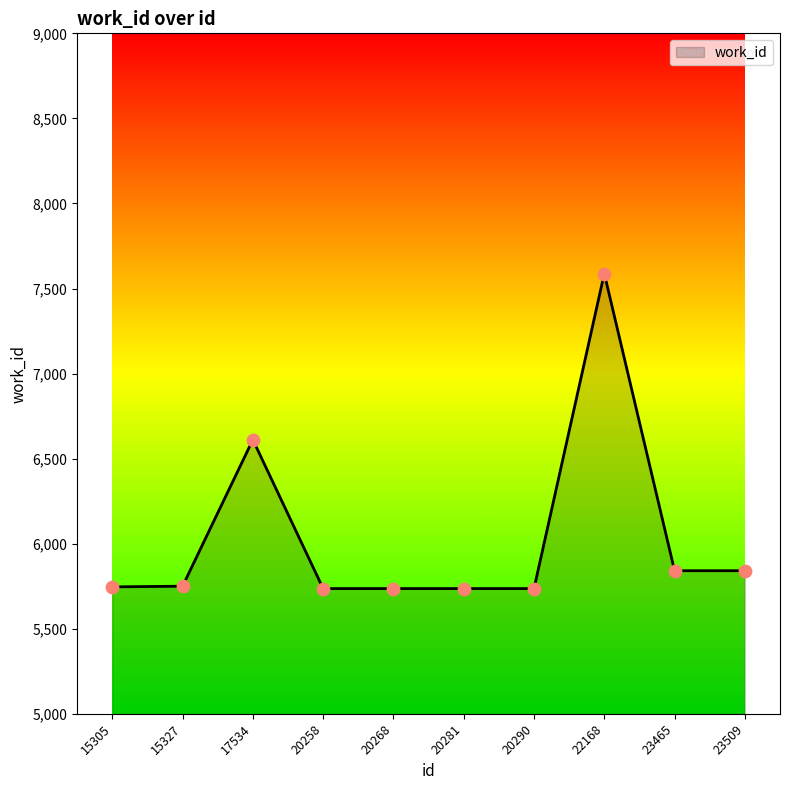

What is the change in value from 20258 to 22168?

+1852